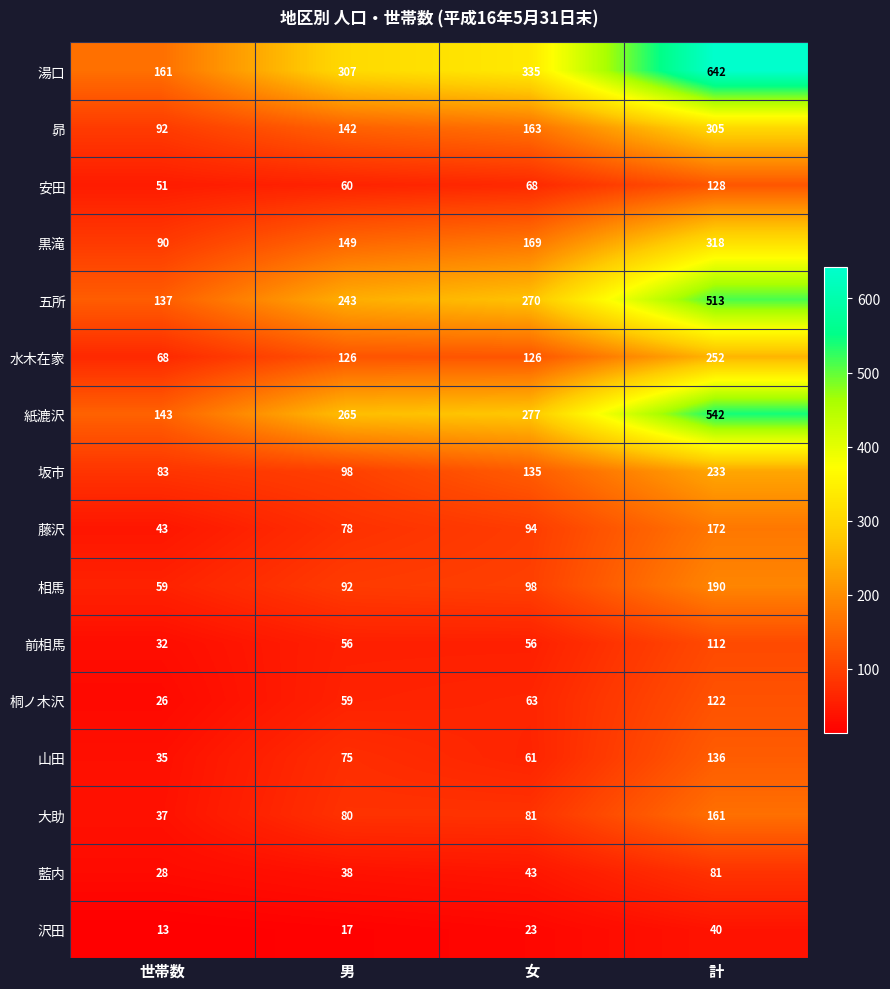

What is the approximate value of 藍内 at 世帯数, to the nearest 10?

30